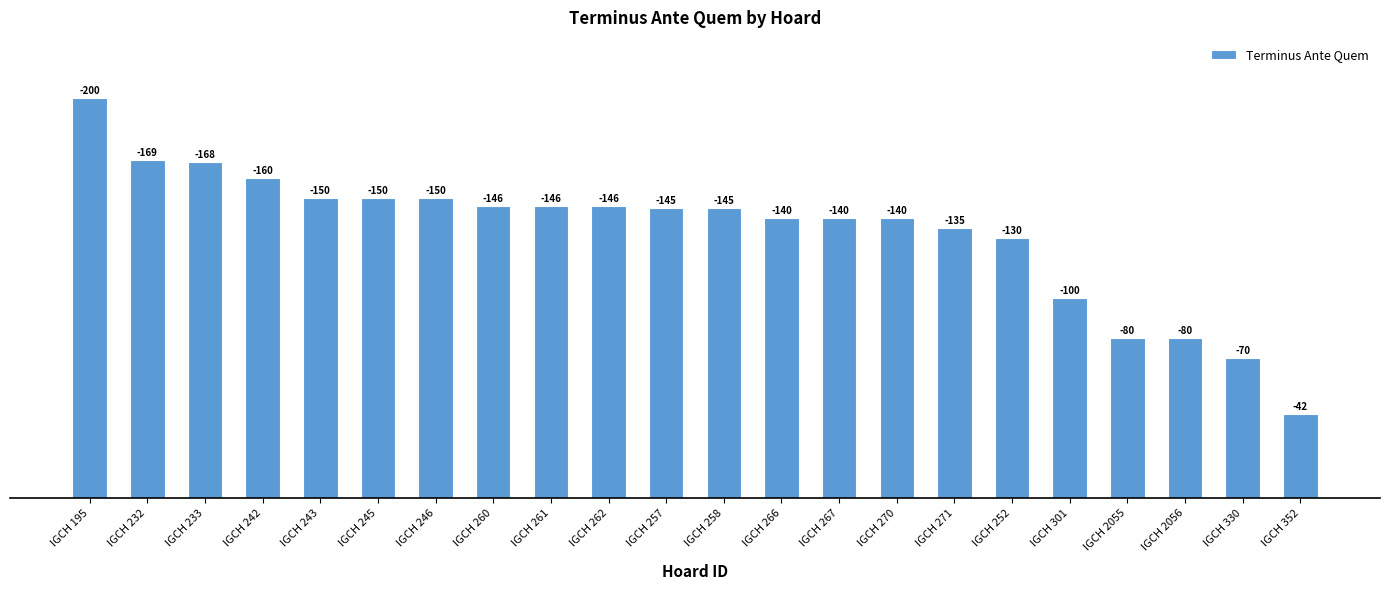

Rank the categories by value from lowest to highest.

IGCH 352, IGCH 330, IGCH 2055, IGCH 2056, IGCH 301, IGCH 252, IGCH 271, IGCH 266, IGCH 267, IGCH 270, IGCH 257, IGCH 258, IGCH 260, IGCH 261, IGCH 262, IGCH 243, IGCH 245, IGCH 246, IGCH 242, IGCH 233, IGCH 232, IGCH 195